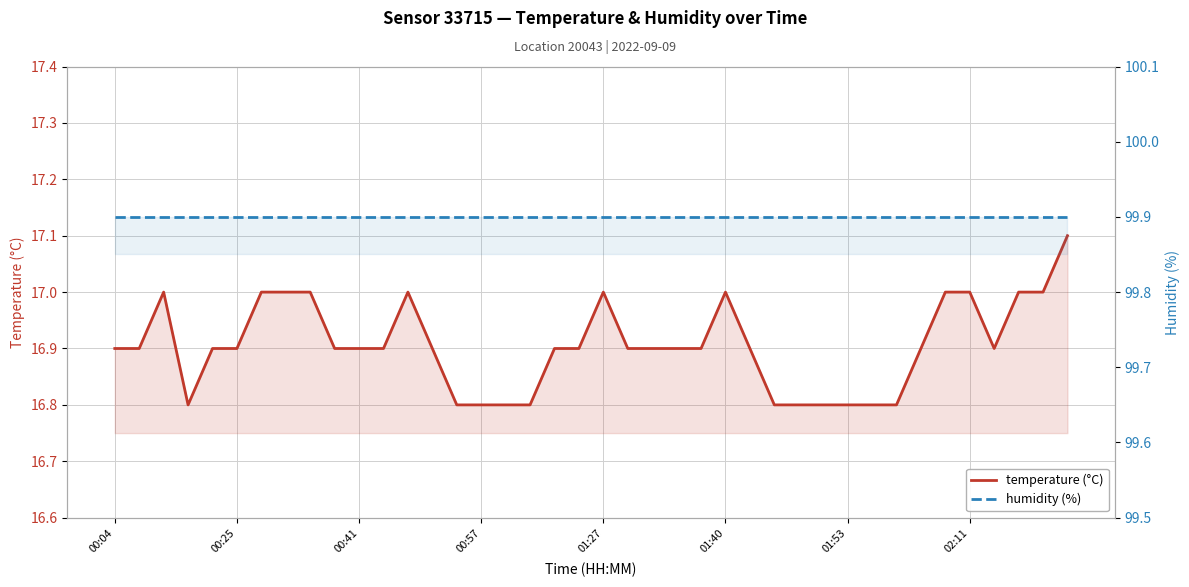

Which category has the highest value across all series?

00:04